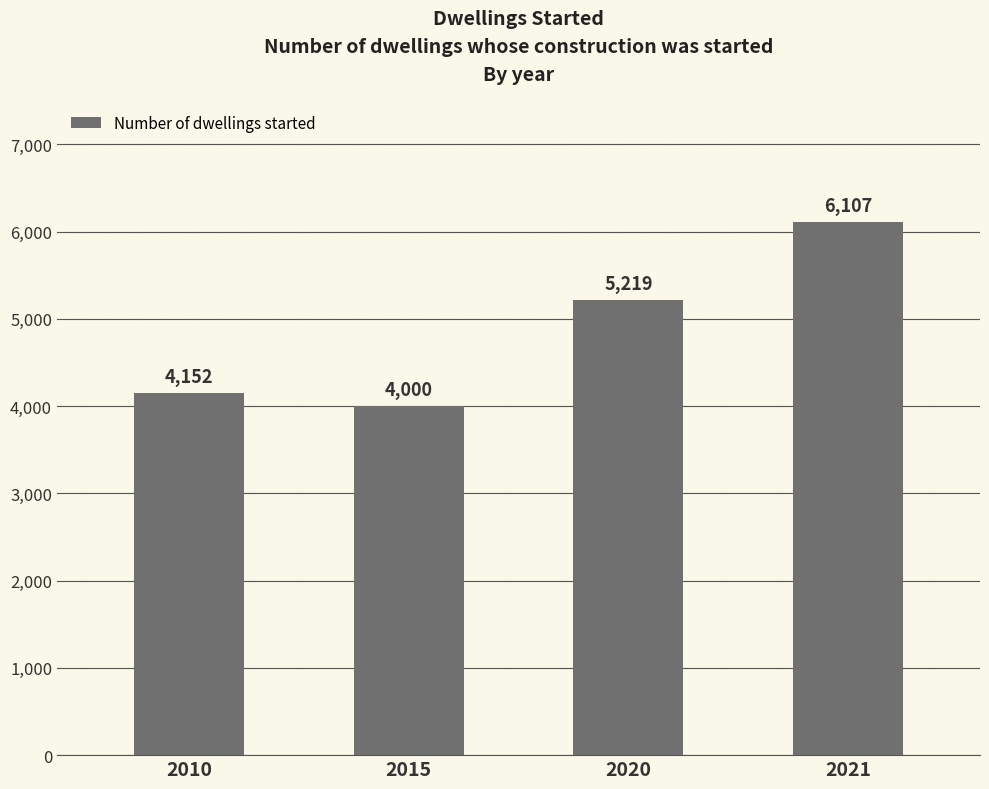

What is the ratio of the value at 2015 to the value at 2021?

0.7